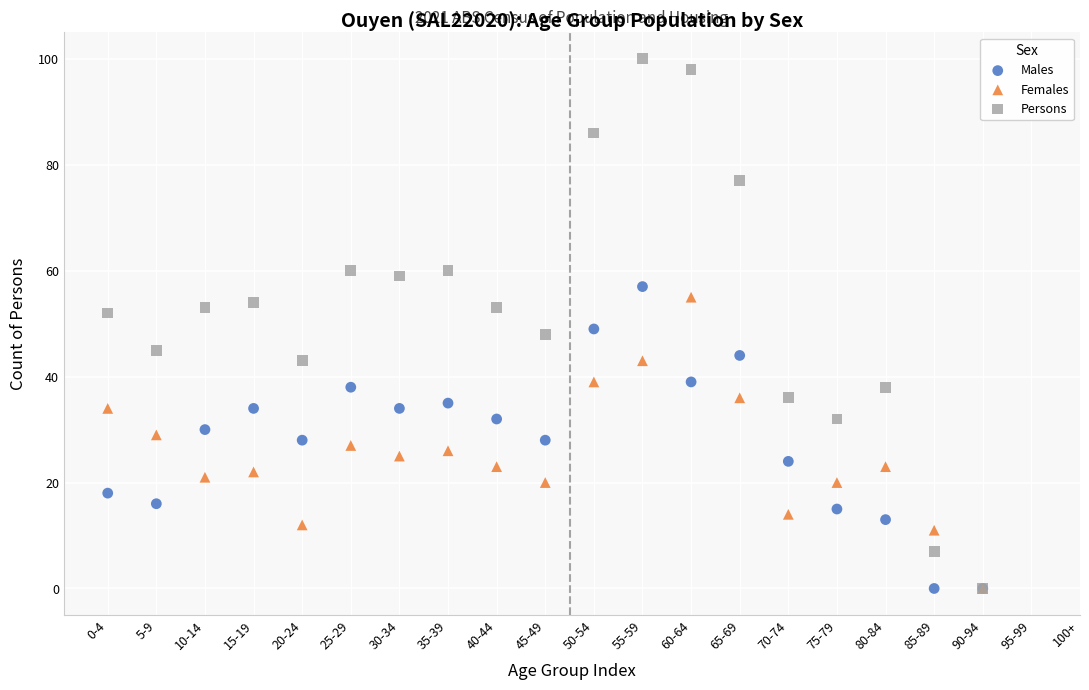

Which series has the widest spread of Y values?

Persons